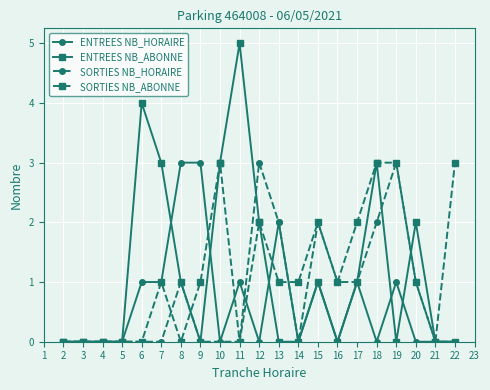

True or false: ENTREES NB_ABONNE has more than 2 interior local peaks.

True